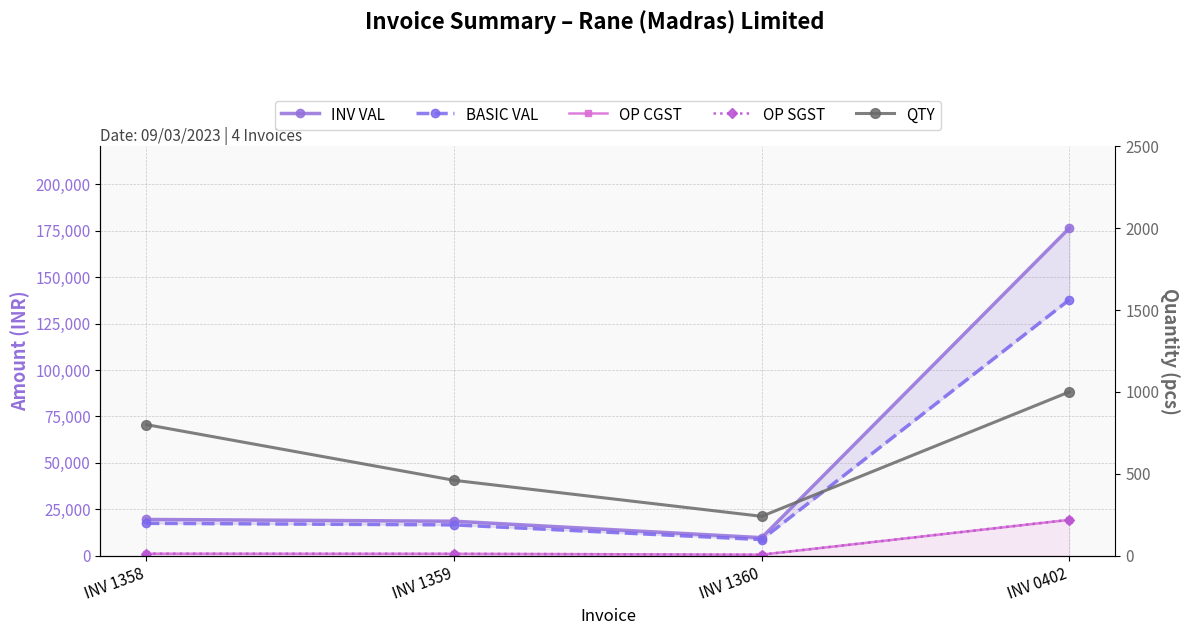

At which category is the sum across all series the highest?

INV 0402